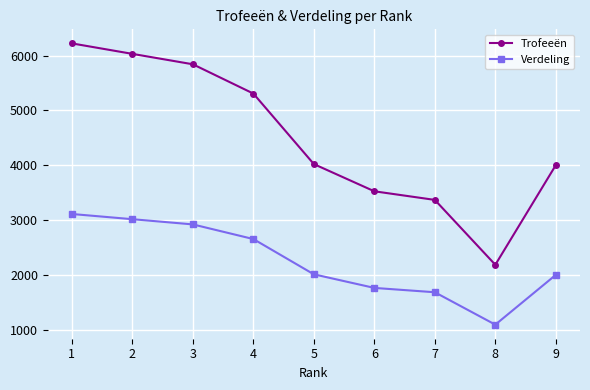

Count the number of data series in this chart.

2